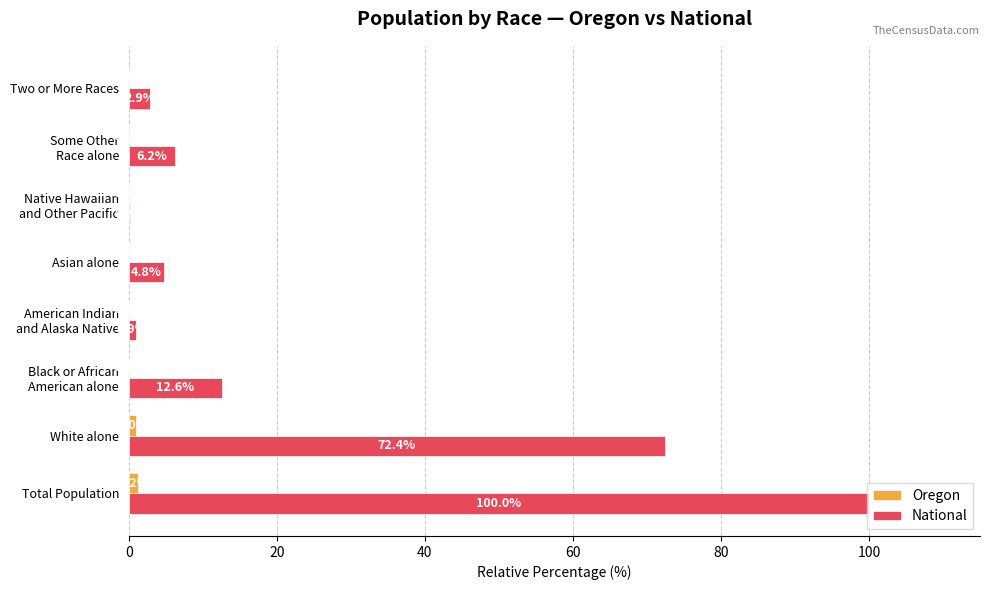

What is the maximum value shown in the chart?

100.0